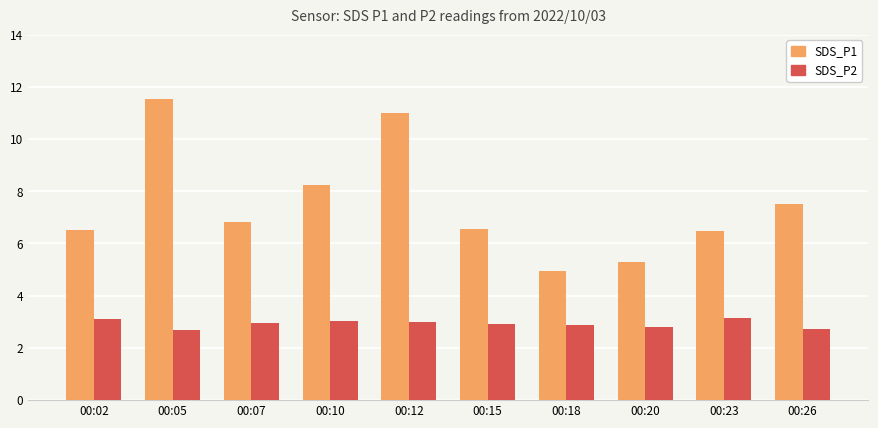

The value of SDS_P2 at 00:26 is 0.8. True or false?

False